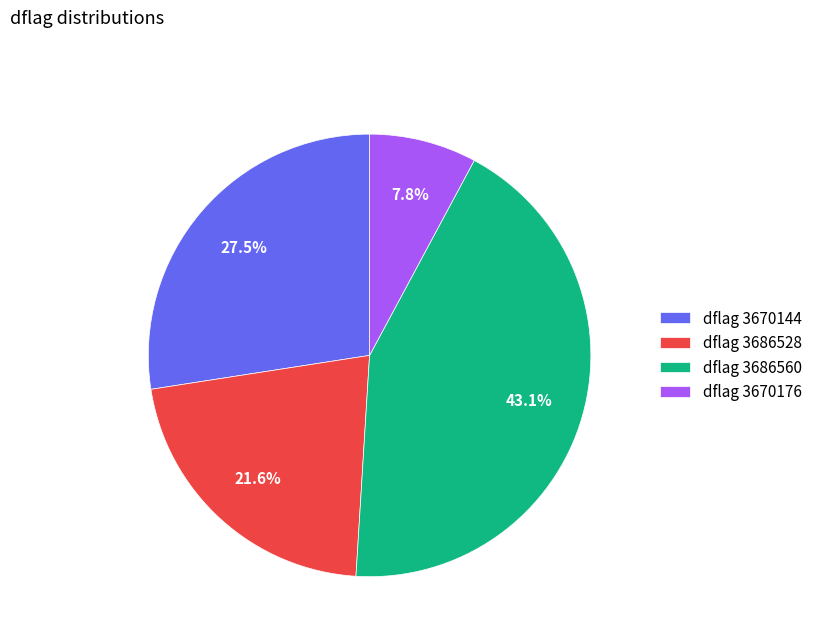

Approximately how many times larger is the value at dflag 3670144 compared to dflag 3686528?

1.3